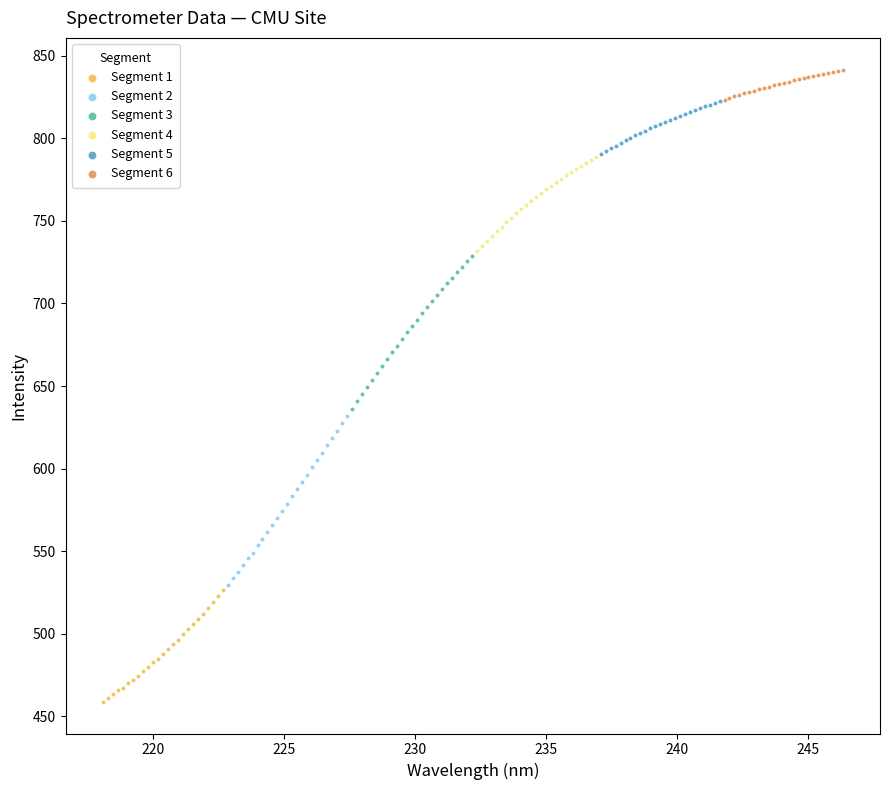

Which series reaches the minimum Y coordinate?

Segment 1